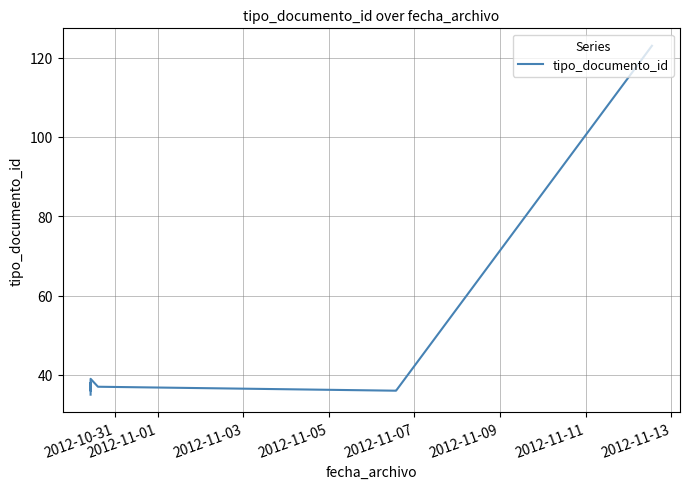

What is the difference between the maximum and minimum values?

88